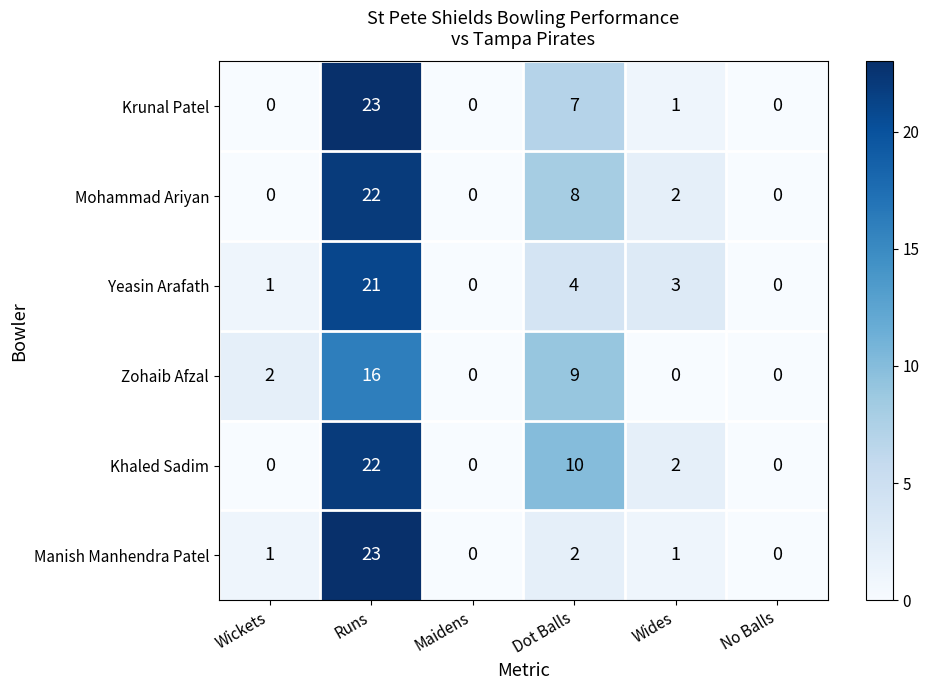

Where is Krunal Patel nearest to the value 11?

Dot Balls